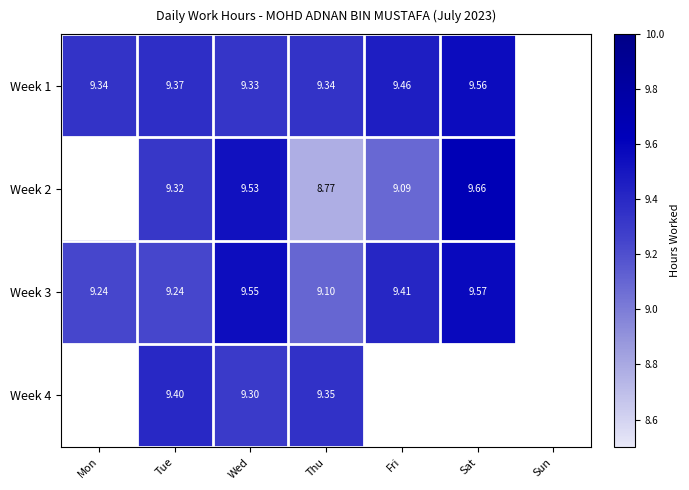

Which category has the highest value across all series?

Sat